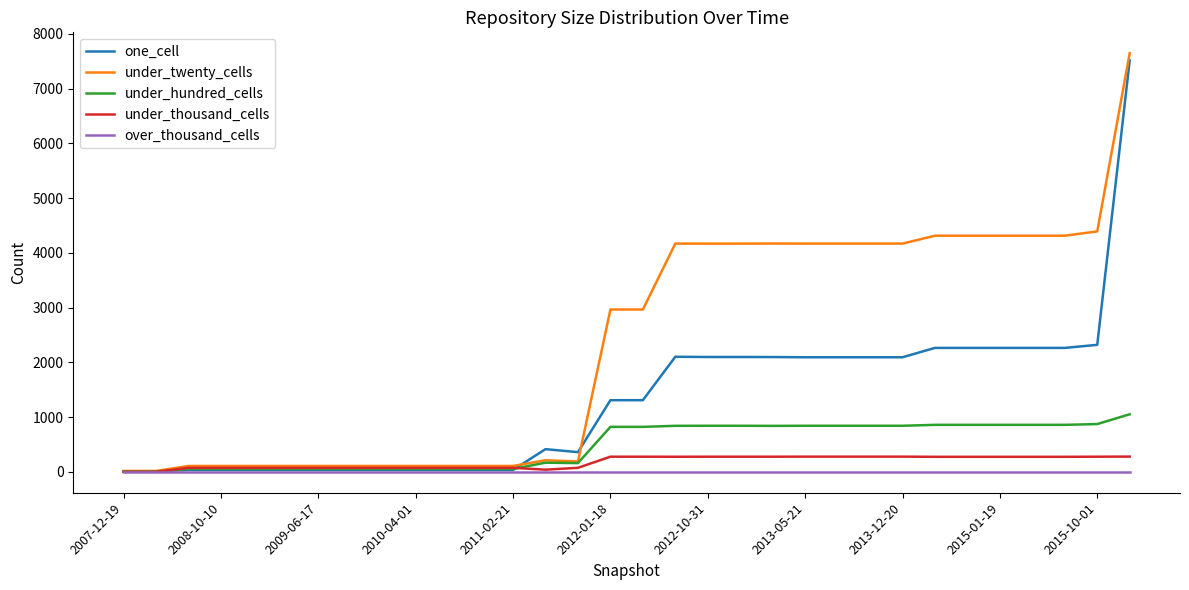

Which series has the largest range (max minus min)?

under_twenty_cells